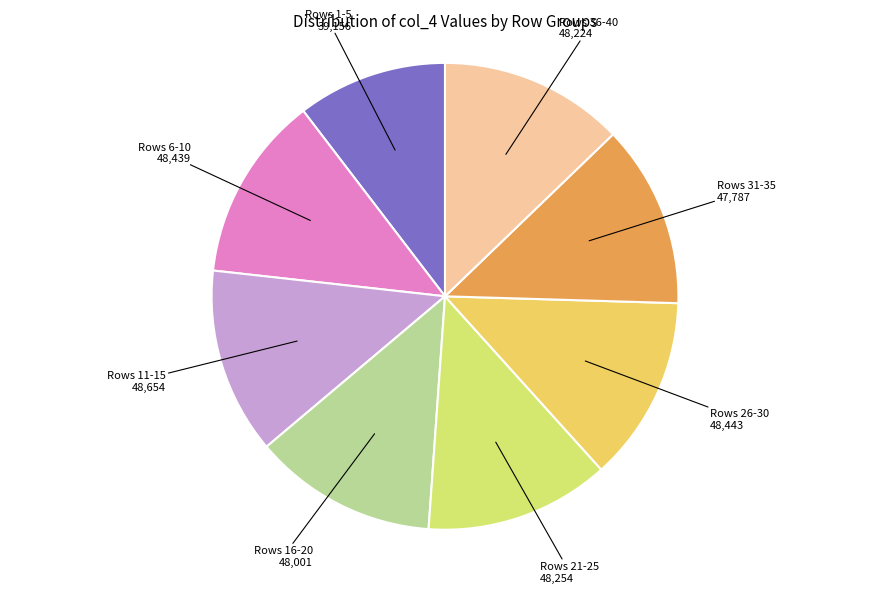

Does any single category account for the majority?

No